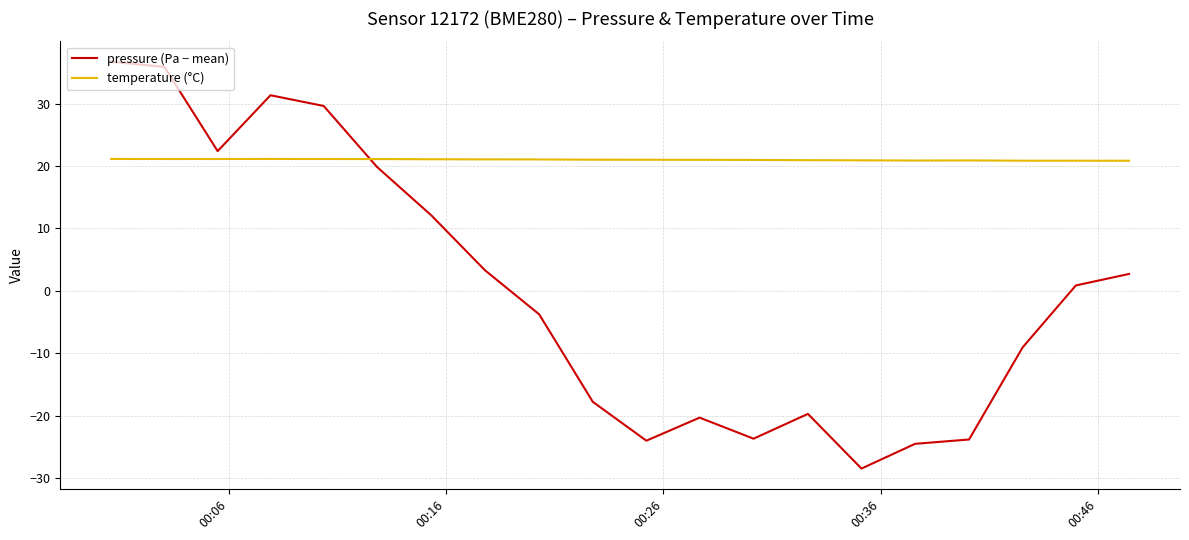

Which series ends up on top after the final intersection of pressure (Pa − mean) and temperature (°C)?

temperature (°C)